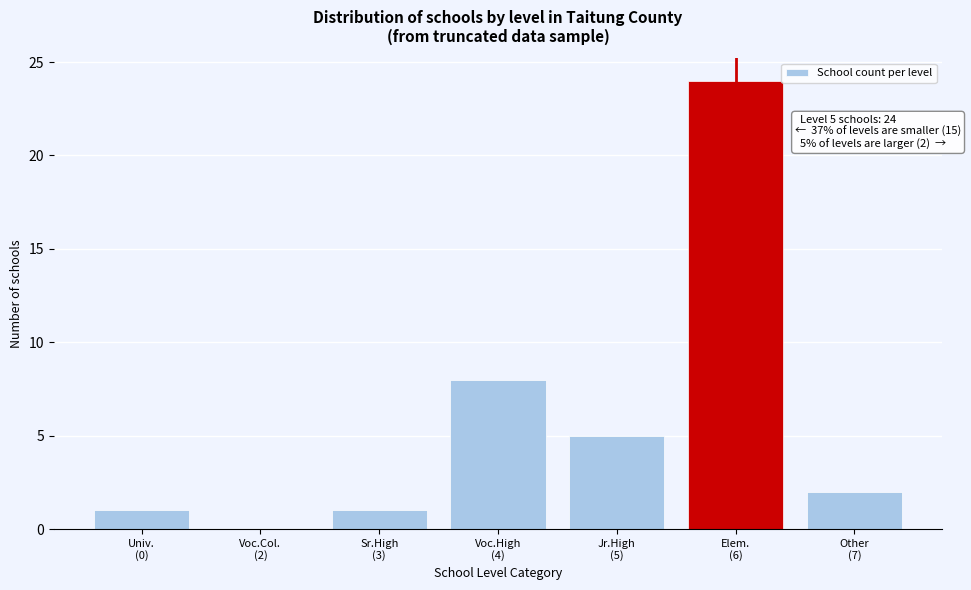

What is the greatest value displayed?

24